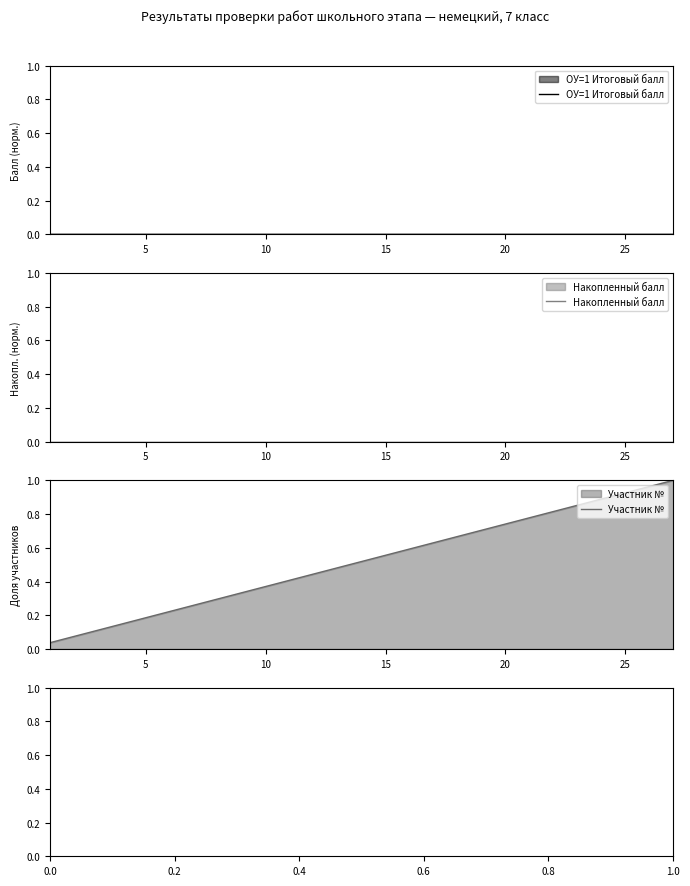

True or false: Участник № and ОУ=1 Итоговый балл intersect in this chart.

False